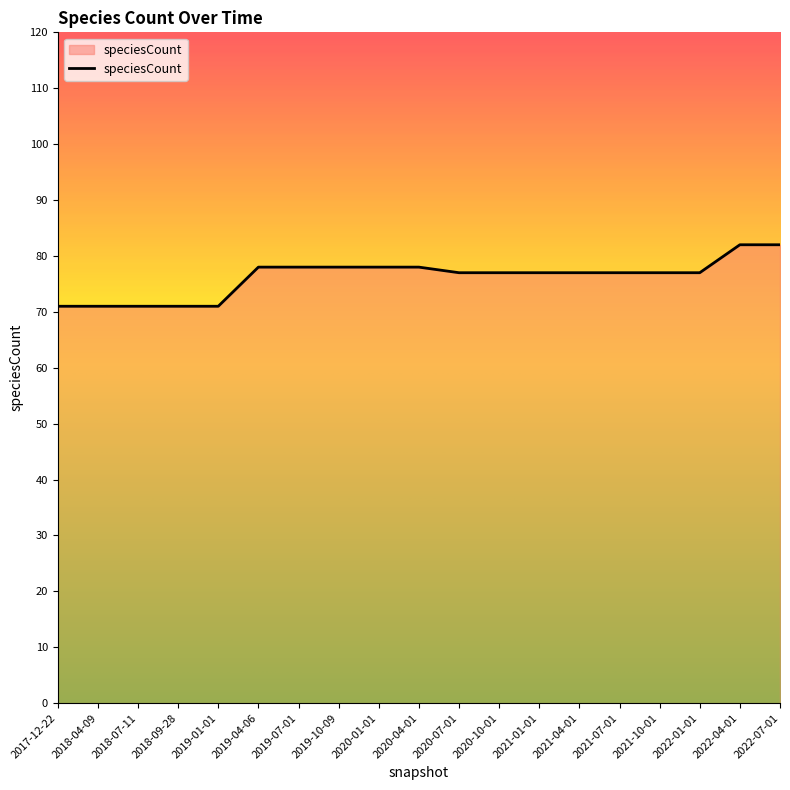

Reading left to right, extract all data points from this chart.

71	71	71	71	71	78	78	78	78	78	77	77	77	77	77	77	77	82	82